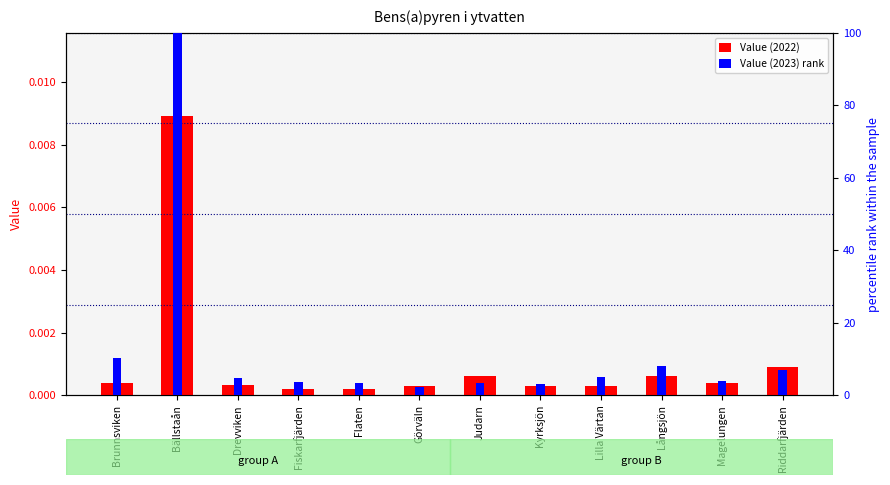

List the labels in order of Value (2022) value, largest first.

Bällstaån, Riddarfjärden, Judarn, Långsjön, Brunnsviken, Magelungen, Drevviken, Görväln, Kyrksjön, Lilla Värtan, Fiskarfjärden, Flaten